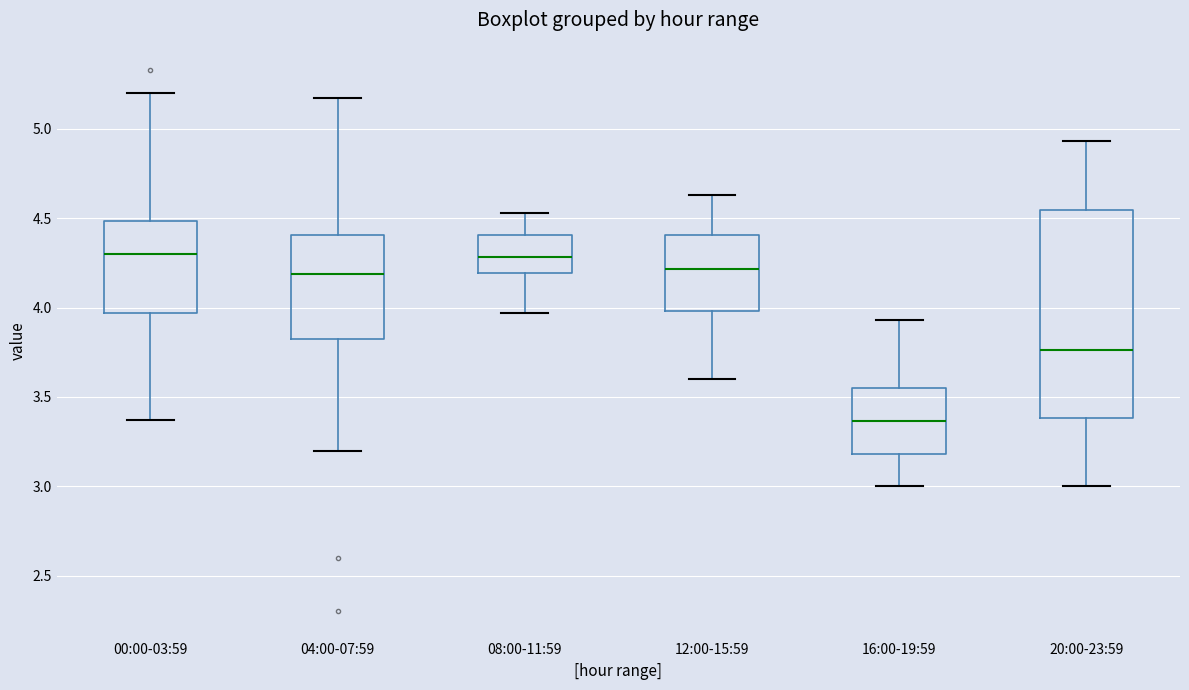

Which box is the tallest, from its lower edge to its upper edge?

20:00-23:59